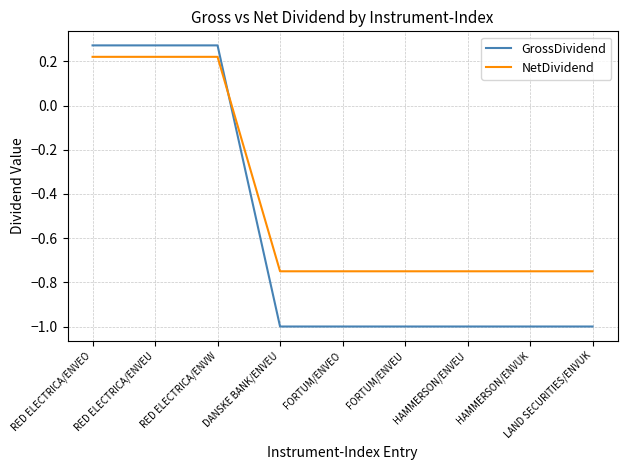

After their last crossing, which series has the higher values: GrossDividend or NetDividend?

NetDividend